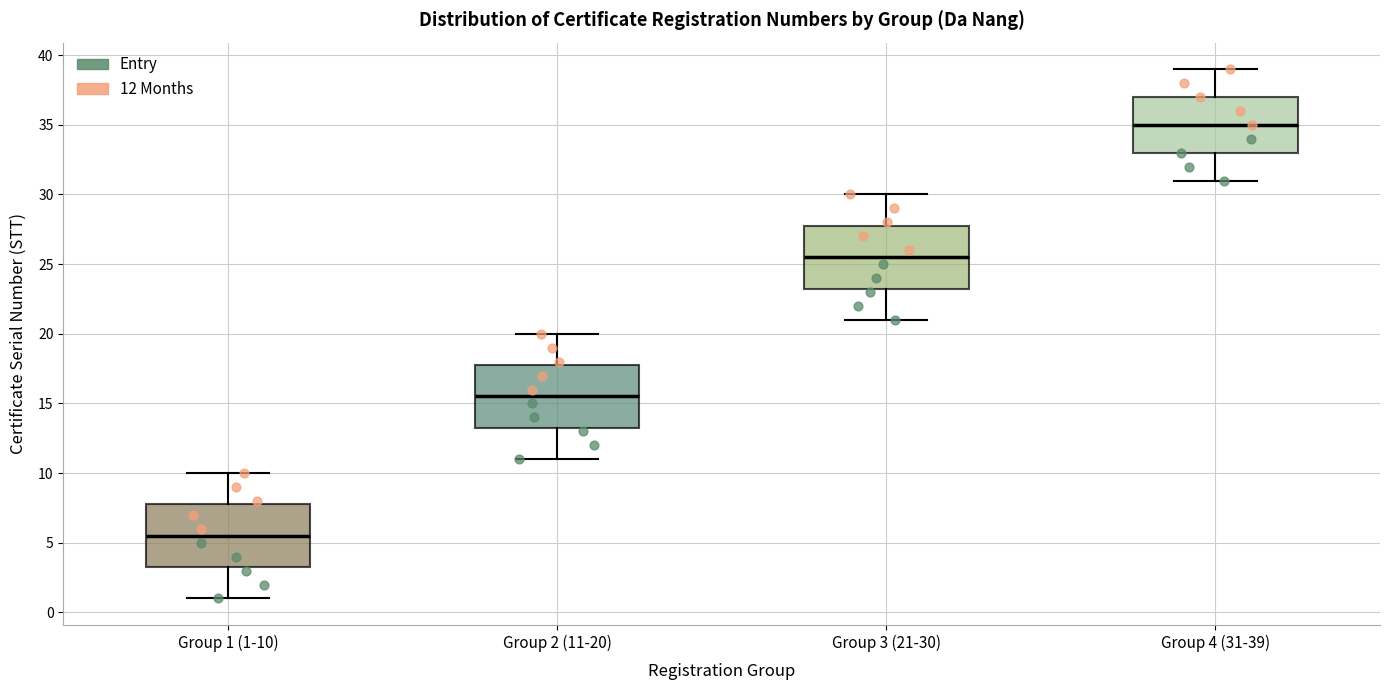

Where is the lower edge of the box for Group 2 (11-20) on the y-axis? The values are not printed on the chart, so give them approximately, as read against the axis.

13.5